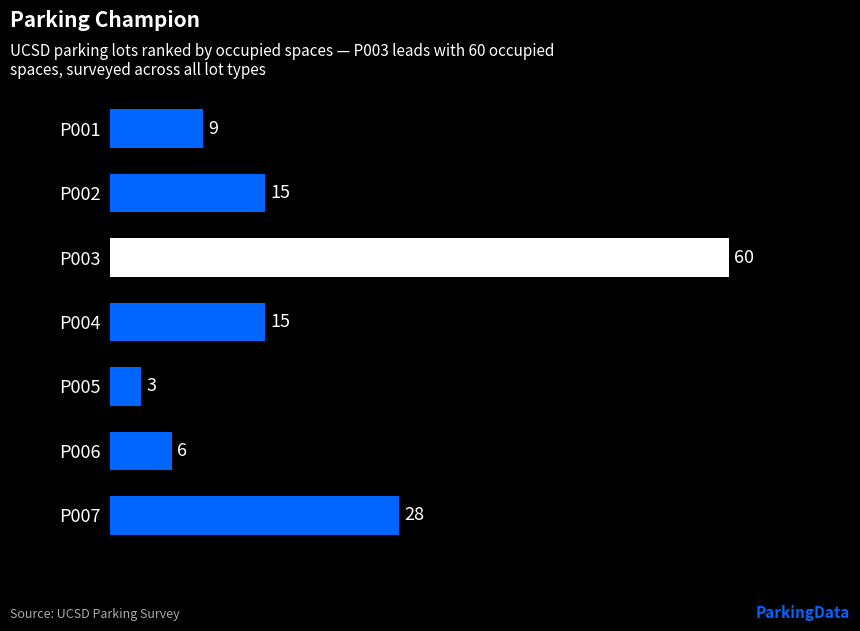

What is the difference between the second highest and second lowest values?

22